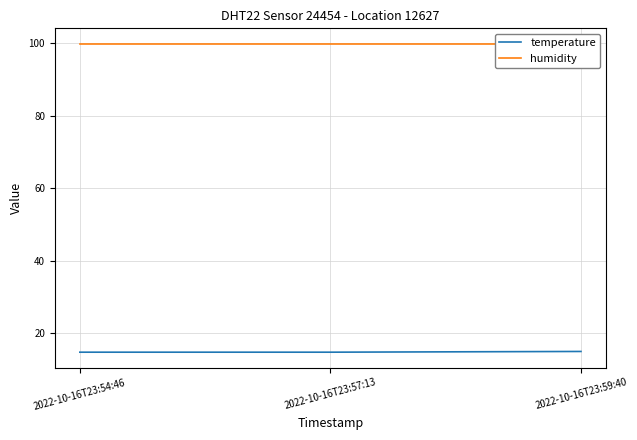

Which series has the largest range (max minus min)?

temperature